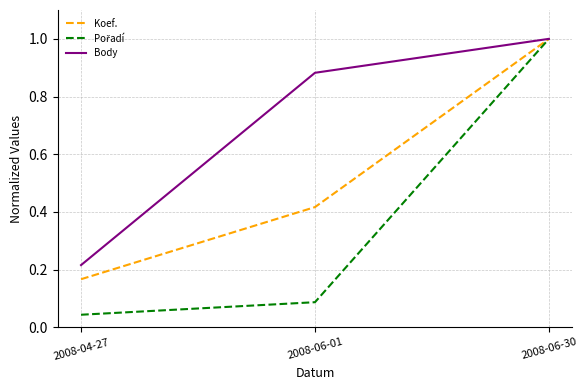

Between 2008-04-27 and 2008-06-01, which series saw the biggest shift?

Body